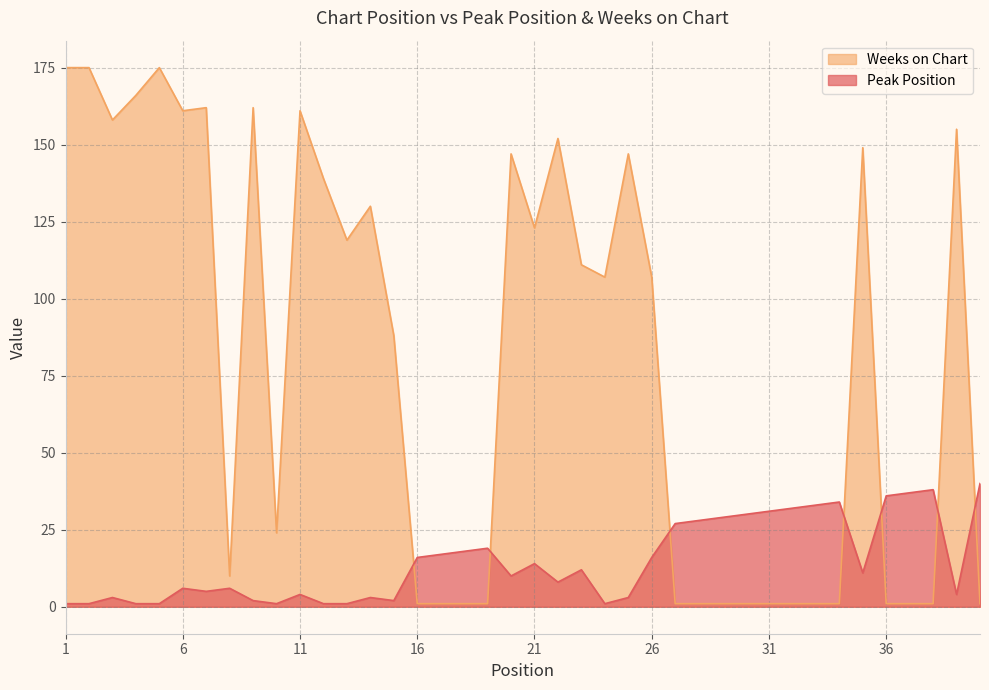

What is the value of the Weeks on Chart point at the 4th from the left?

166